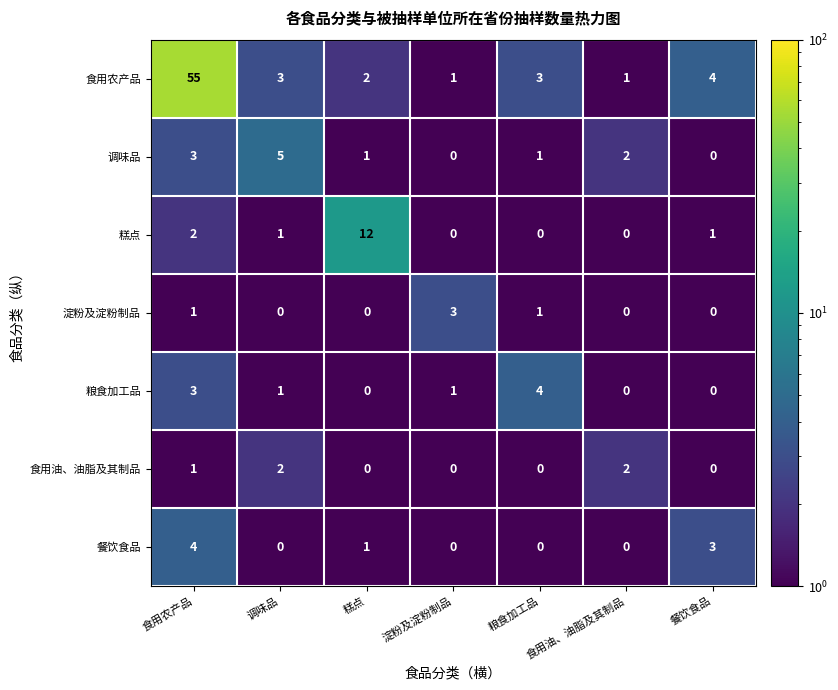

What is the sum of all 食用农产品 values?

69